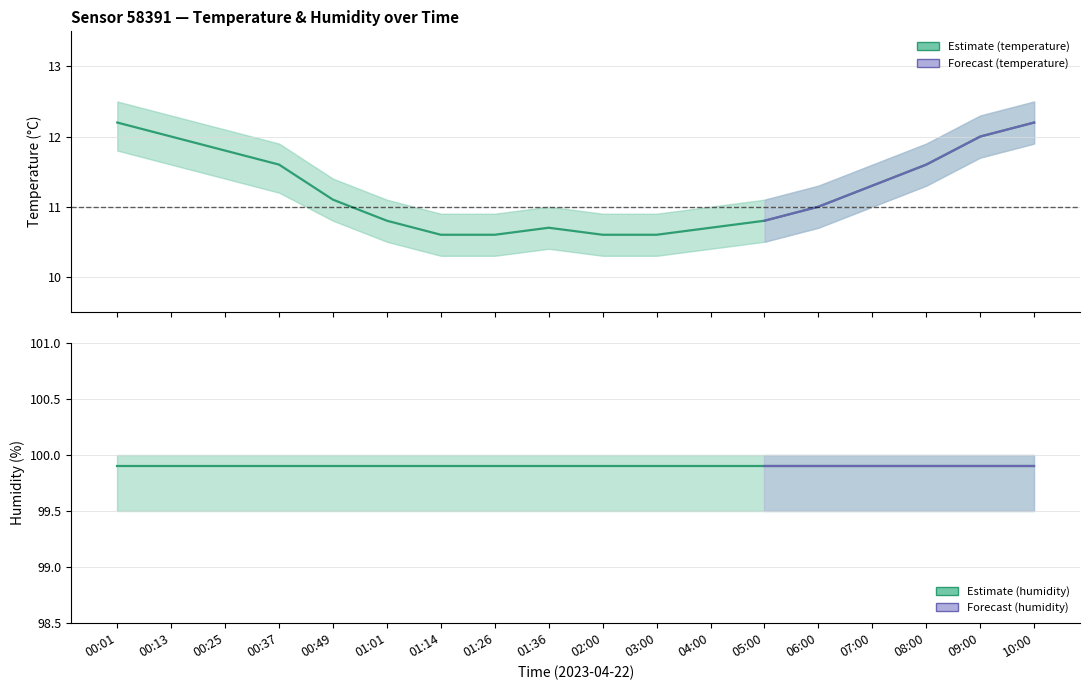

Rank the categories by value from highest to lowest.

00:01, 10:00, 00:13, 09:00, 00:25, 00:37, 08:00, 07:00, 00:49, 06:00, 01:01, 05:00, 01:36, 04:00, 01:14, 01:26, 02:00, 03:00